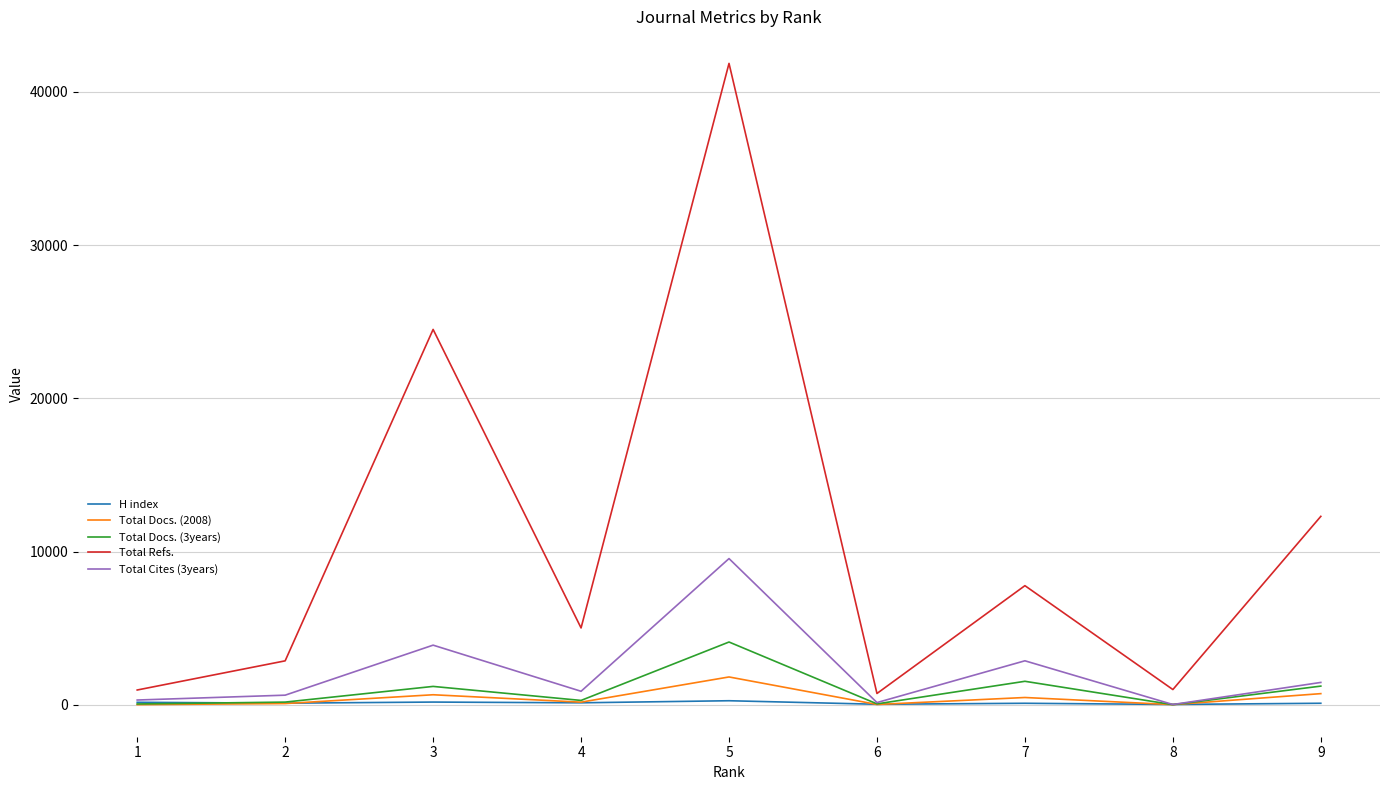

What is the difference between the maximum and minimum values in the Total Docs. (2008) series?

1807